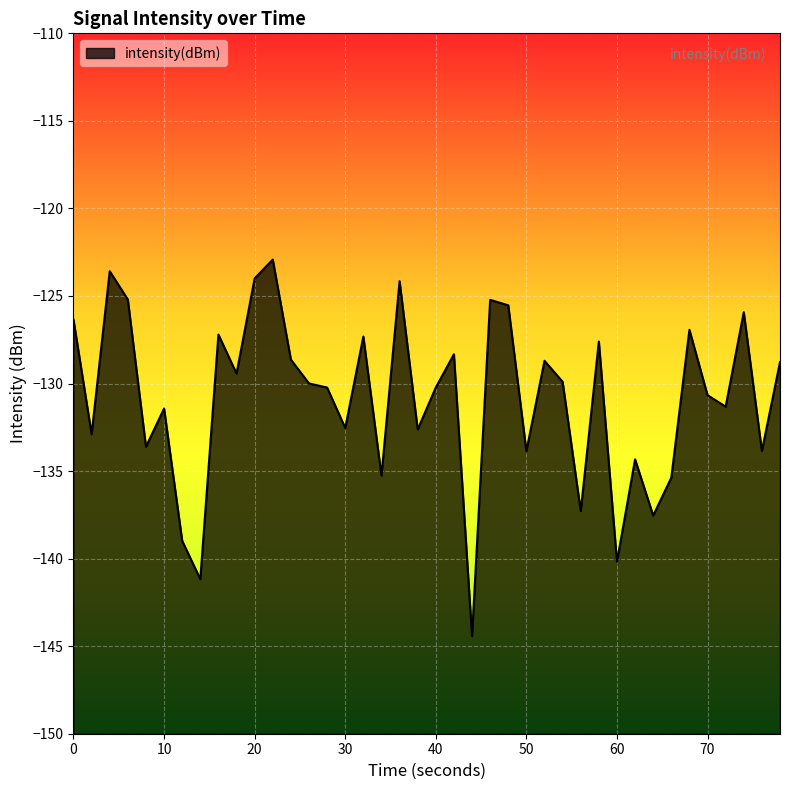

What is the difference between the maximum and minimum values?

21.5